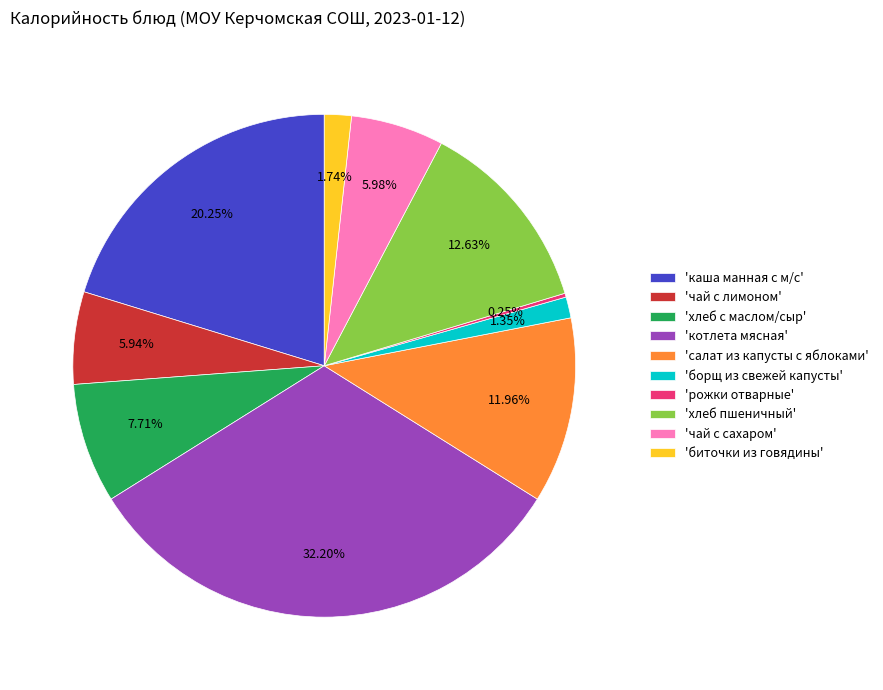

To the nearest percent, what is the difference between the largest and smallest slice percentages?

32%